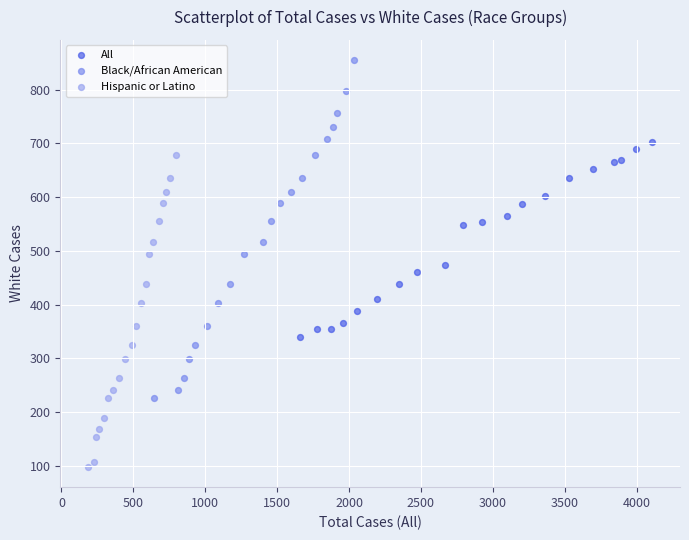

Which series contains the lowest Y value?

Hispanic or Latino